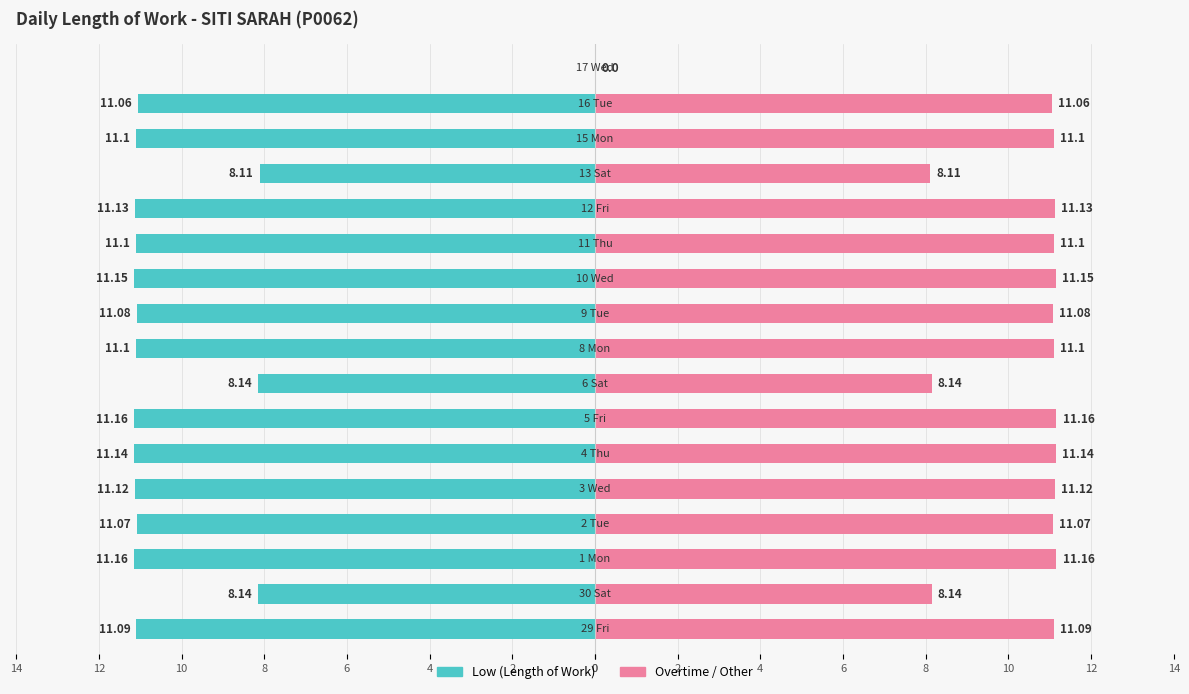

How many negative values does the Low (Length of Work) series have?

16